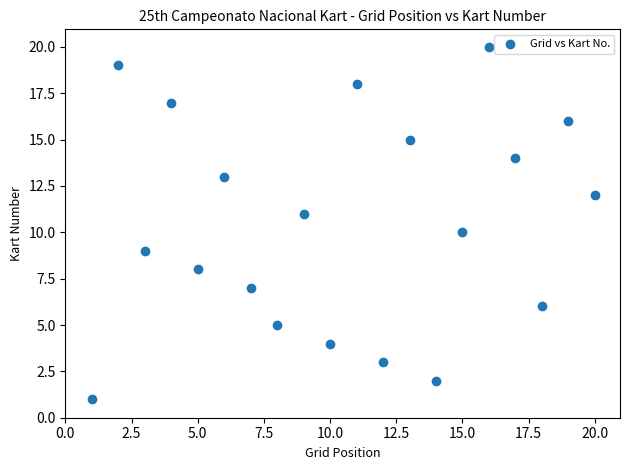

What is the range of Y values (max minus min)?

19